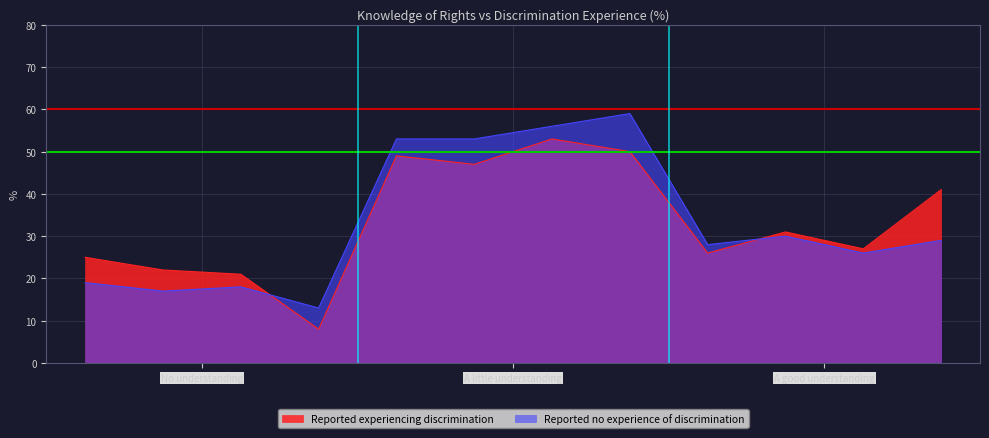

What are all the series names shown in the legend?

Reported experiencing discrimination, Reported no experience of discrimination